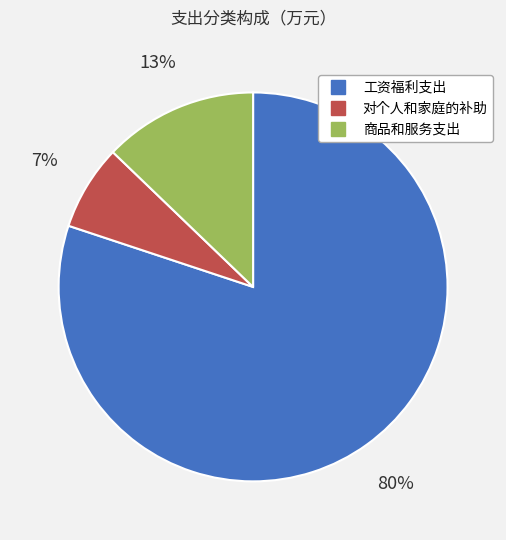

Which category has the smallest portion of the pie?

对个人和家庭的补助